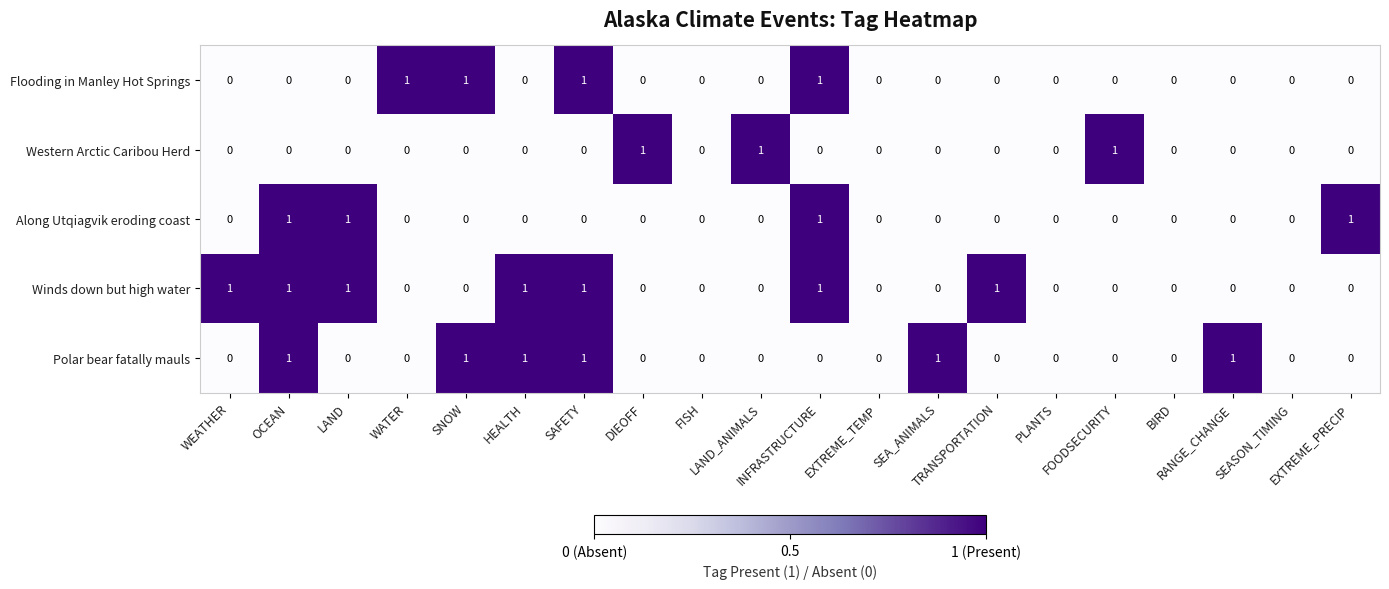

Count the Along Utqiagvik eroding coast values in the range 0 to 1.

20